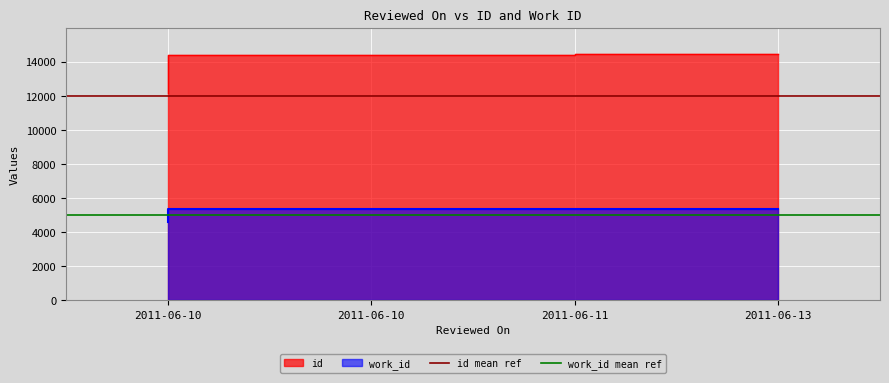

True or false: work_id mean ref has a value of 1538 at 2011-06-10.

False